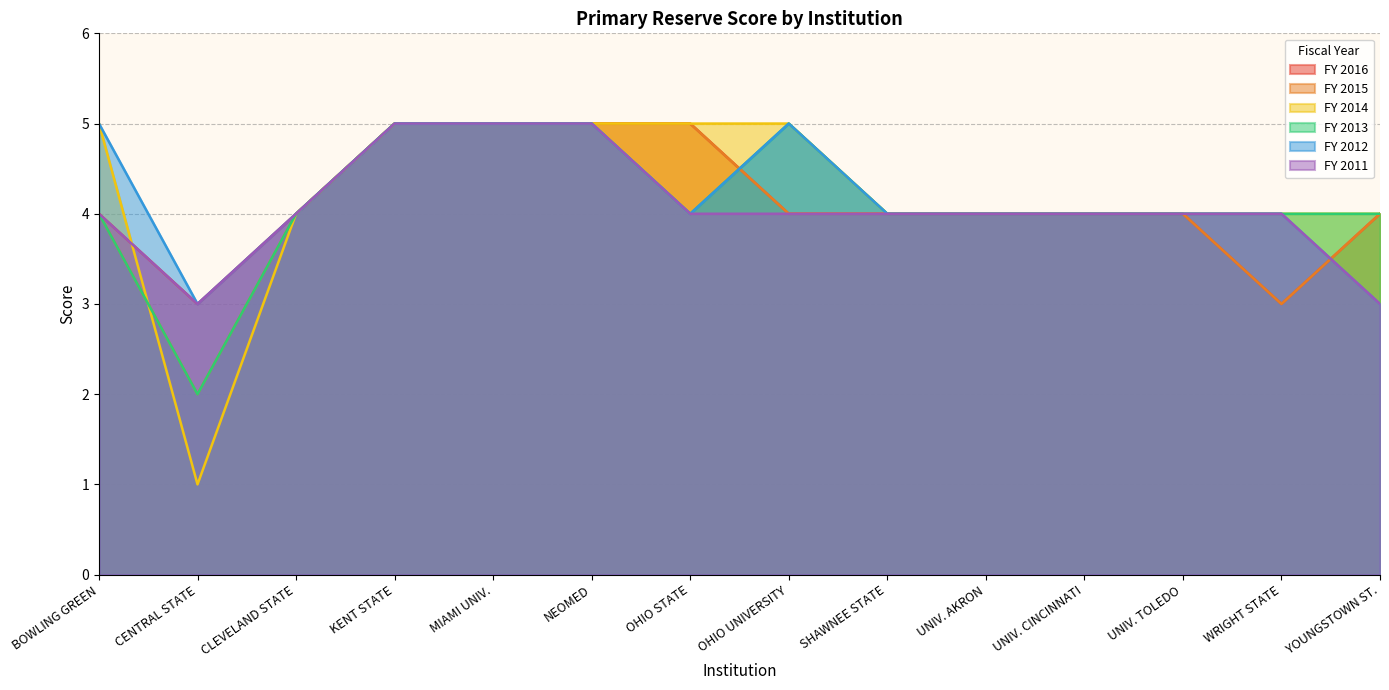

Which label corresponds to the smallest value in the chart?

CENTRAL STATE